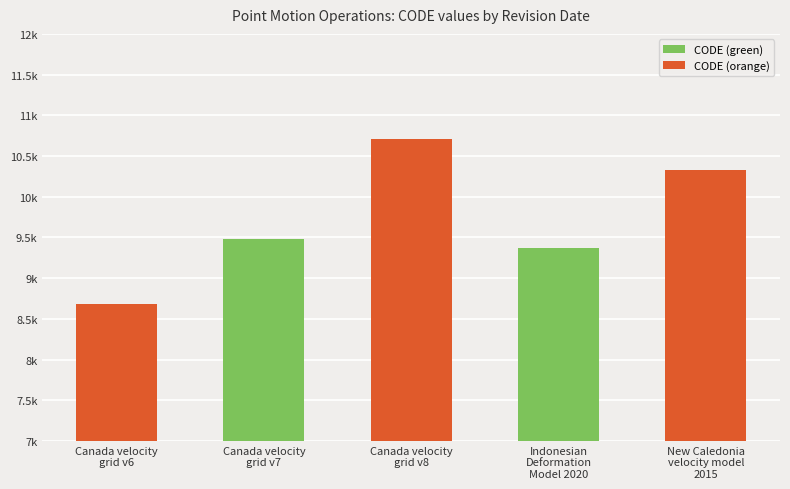

Does the chart contain any negative values?

No